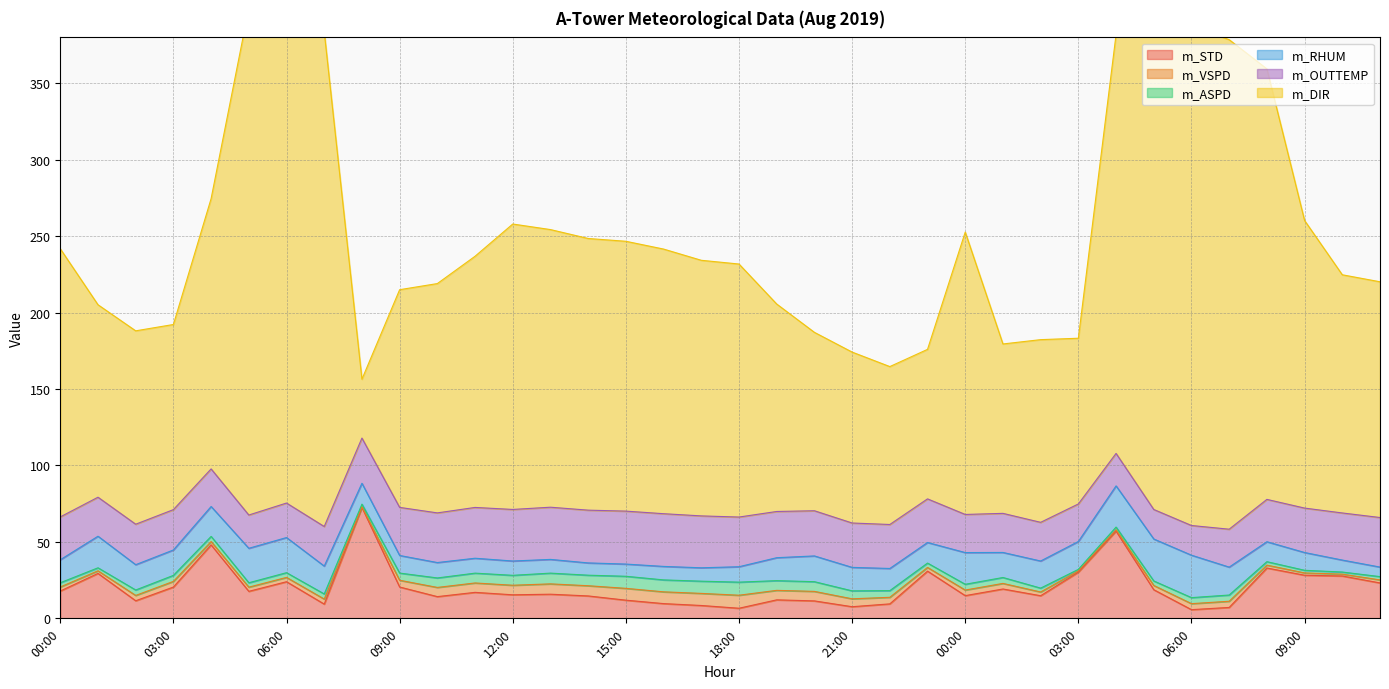

The value of m_DIR at 08:00 is 281.6. True or false?

True